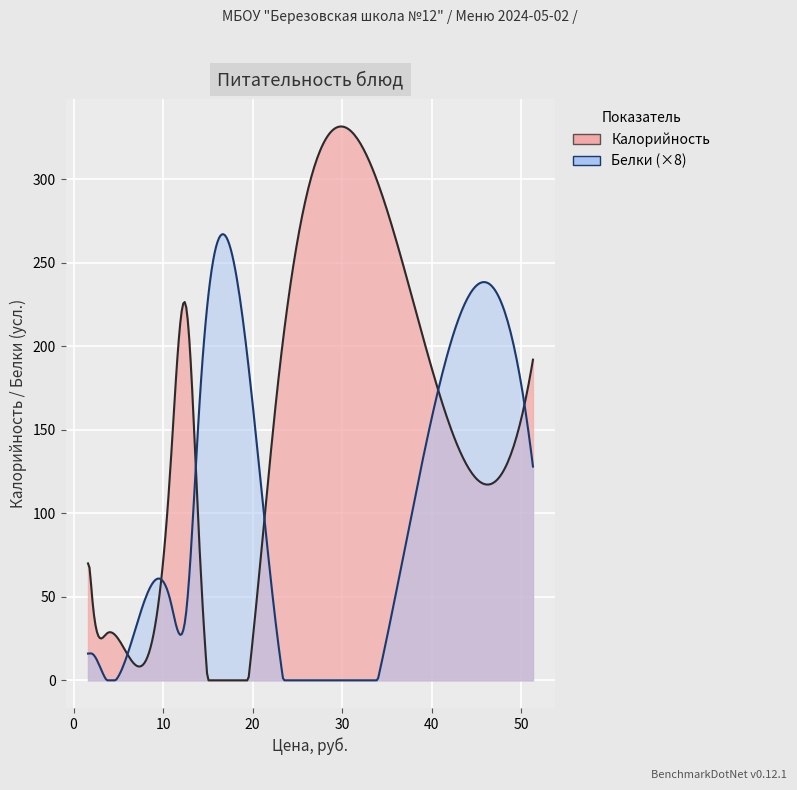

What is the label of the 5th point from the left?

Суп с макаронами